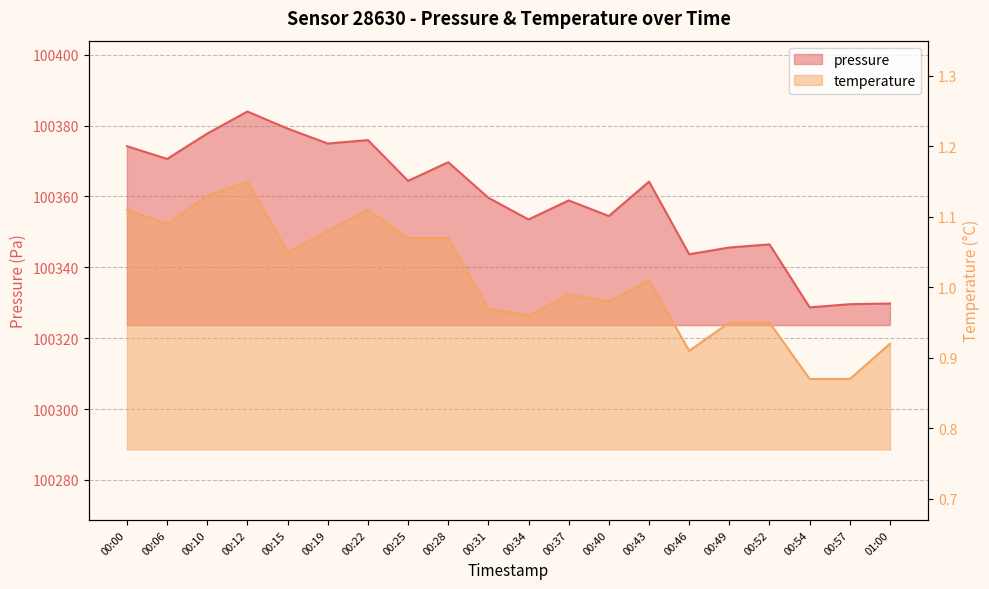

List the series in order of their overall mean, highest first.

pressure, temperature